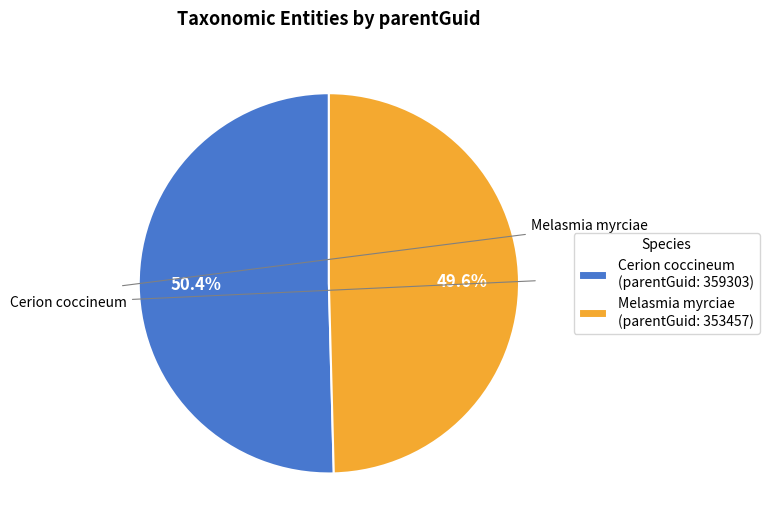

What is the ratio of the value at Melasmia myrciae (parentGuid: 353457) to the value at Cerion coccineum (parentGuid: 359303)?

1.0